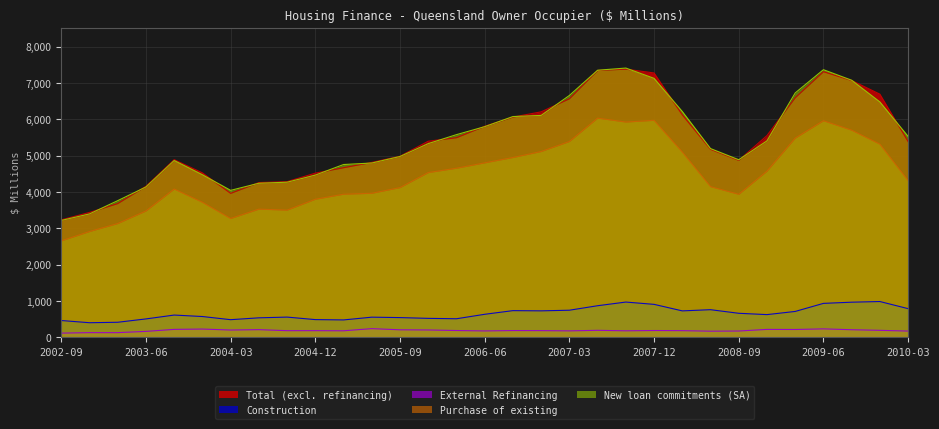

The value of Total (excl. refinancing) at 2005-09 is 4984.5. True or false?

True